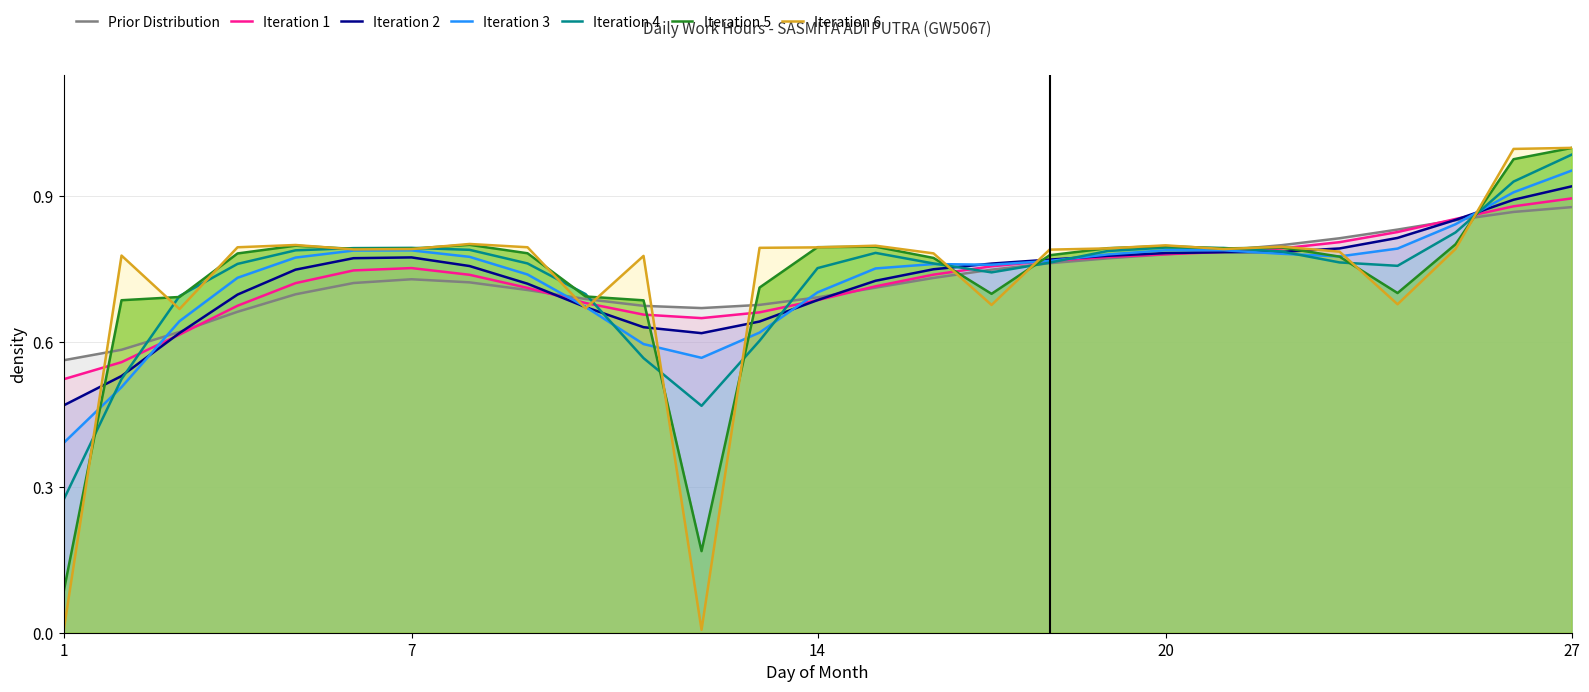

How many lines are shown in the chart?

7